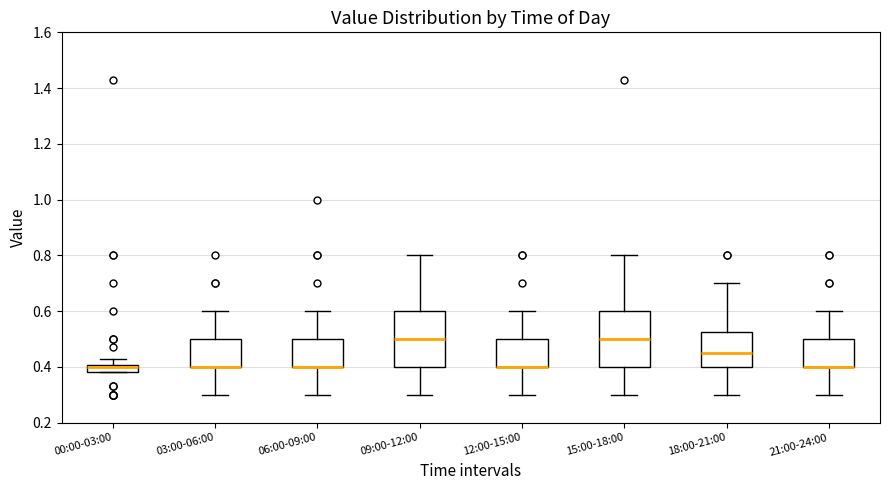

Where does the median line of the box for 15:00-18:00 sit on the y-axis? The values are not printed on the chart, so give them approximately, as read against the axis.

0.50